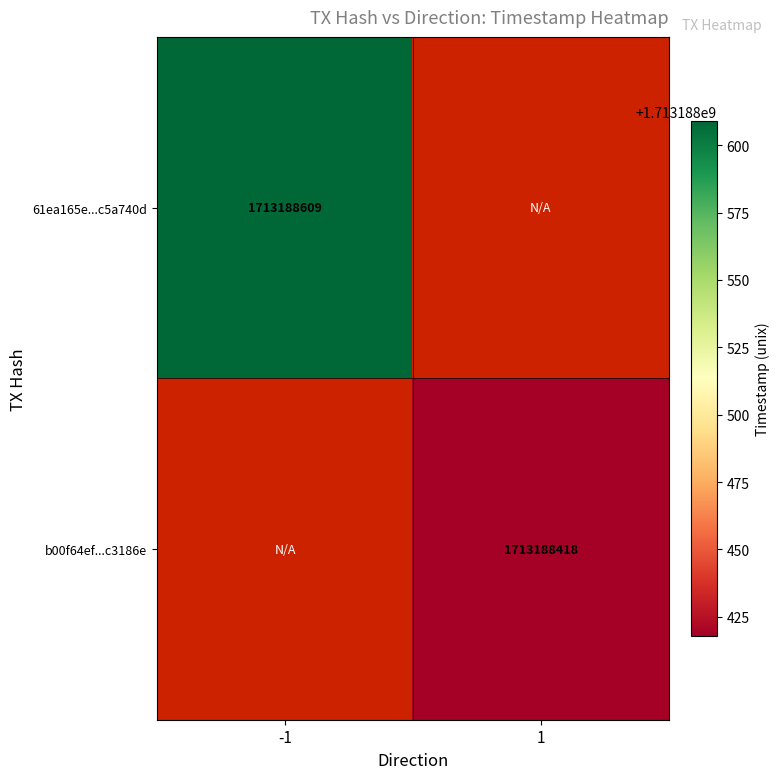

Reading right to left, transcribe all the data shown in this chart.

61ea165e837287f43052a14197522754c5a740d: direction_1=0	direction_-1=1713188609
b00f64efb1d6d74e77b5f5eec13f6efdc9c3186: direction_1=1713188418	direction_-1=0